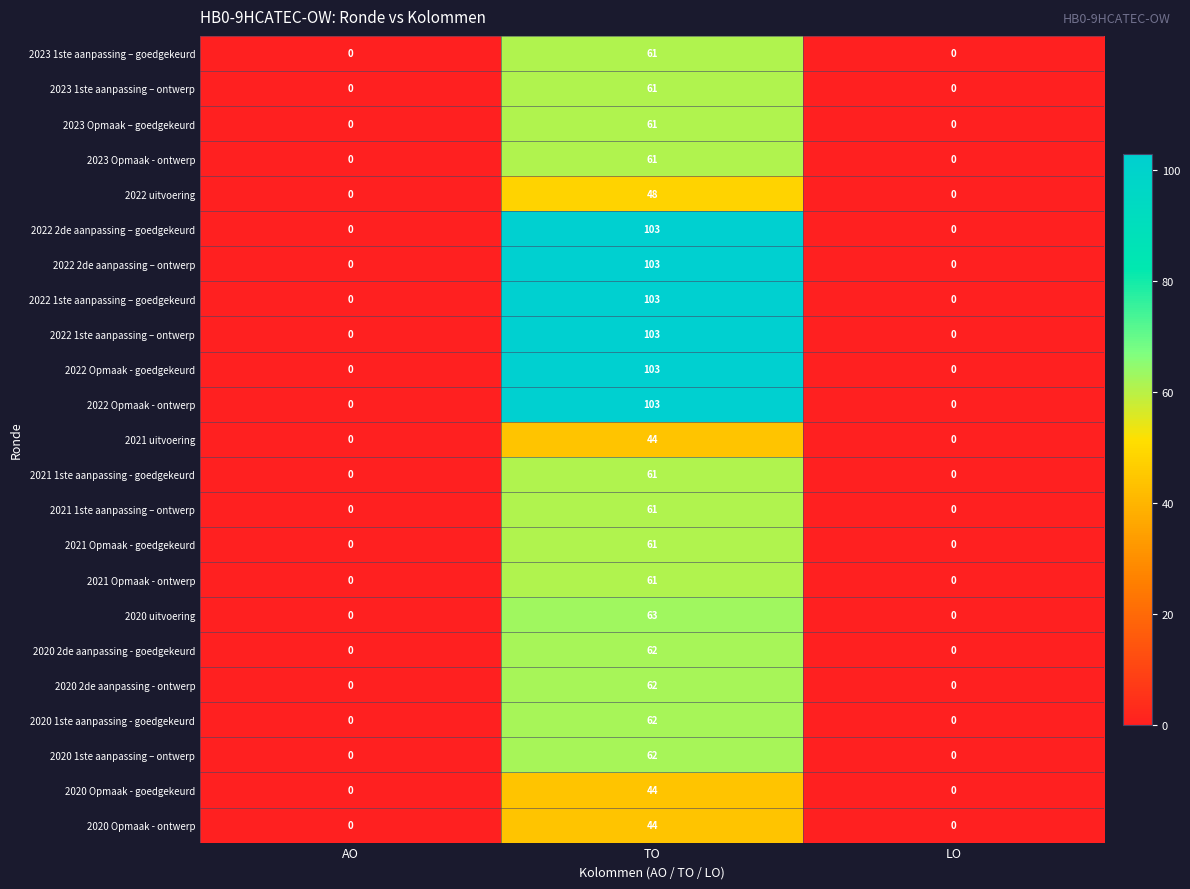

Count the 2023 1ste aanpassing – ontwerp values in the range 0 to 61.

3